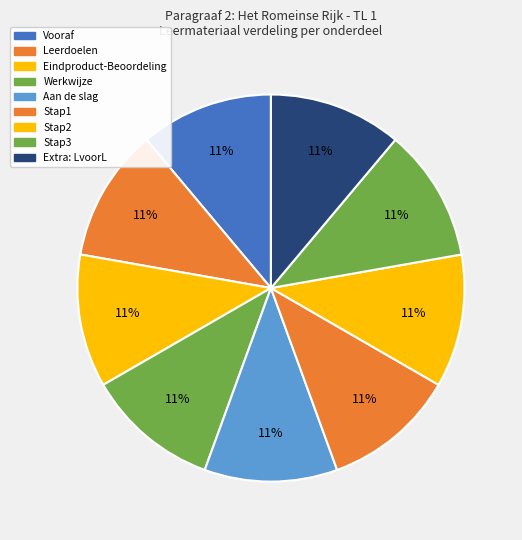

To the nearest percent, what percentage of the pie is Vooraf?

11%